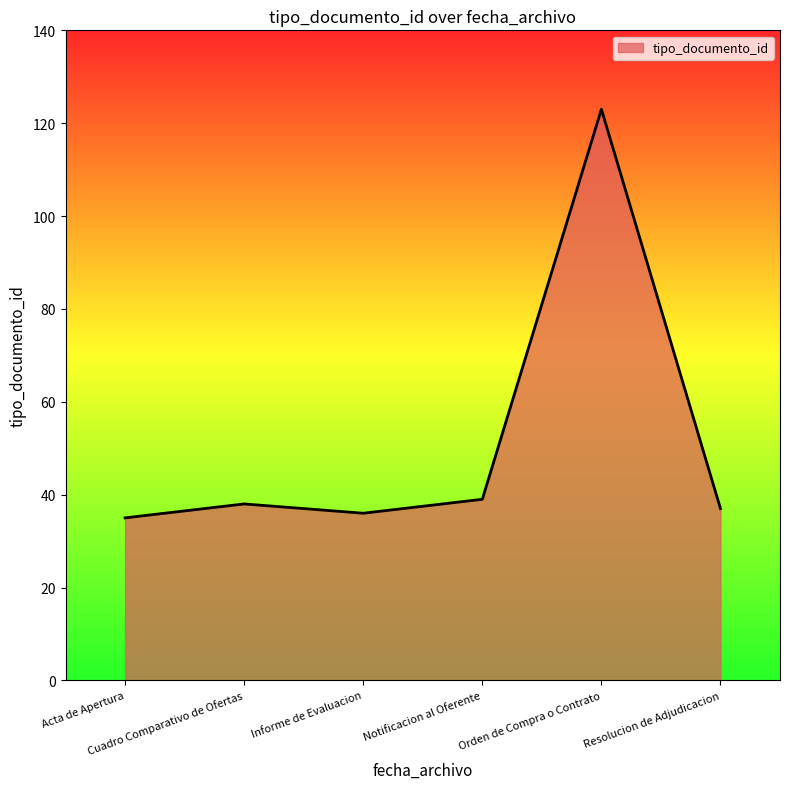

What is the greatest value displayed?

123